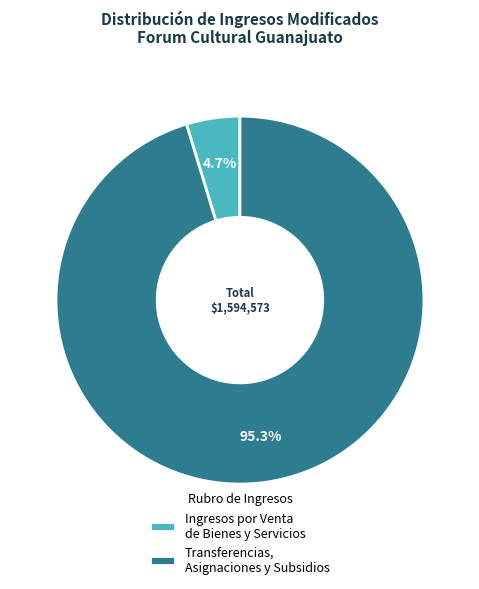

Rank the categories by value from lowest to highest.

Ingresos por Venta de Bienes y Servicios, Transferencias, Asignaciones y Subsidios